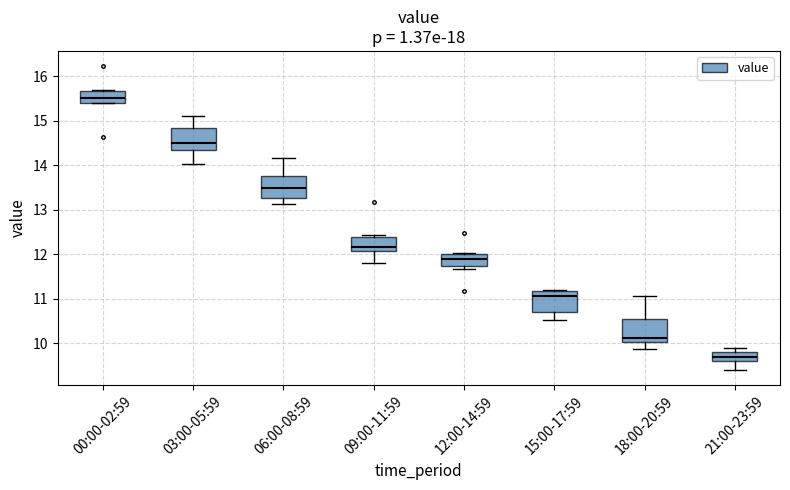

Where does the median line of the box for 12:00-14:59 sit on the y-axis? The values are not printed on the chart, so give them approximately, as read against the axis.

11.9